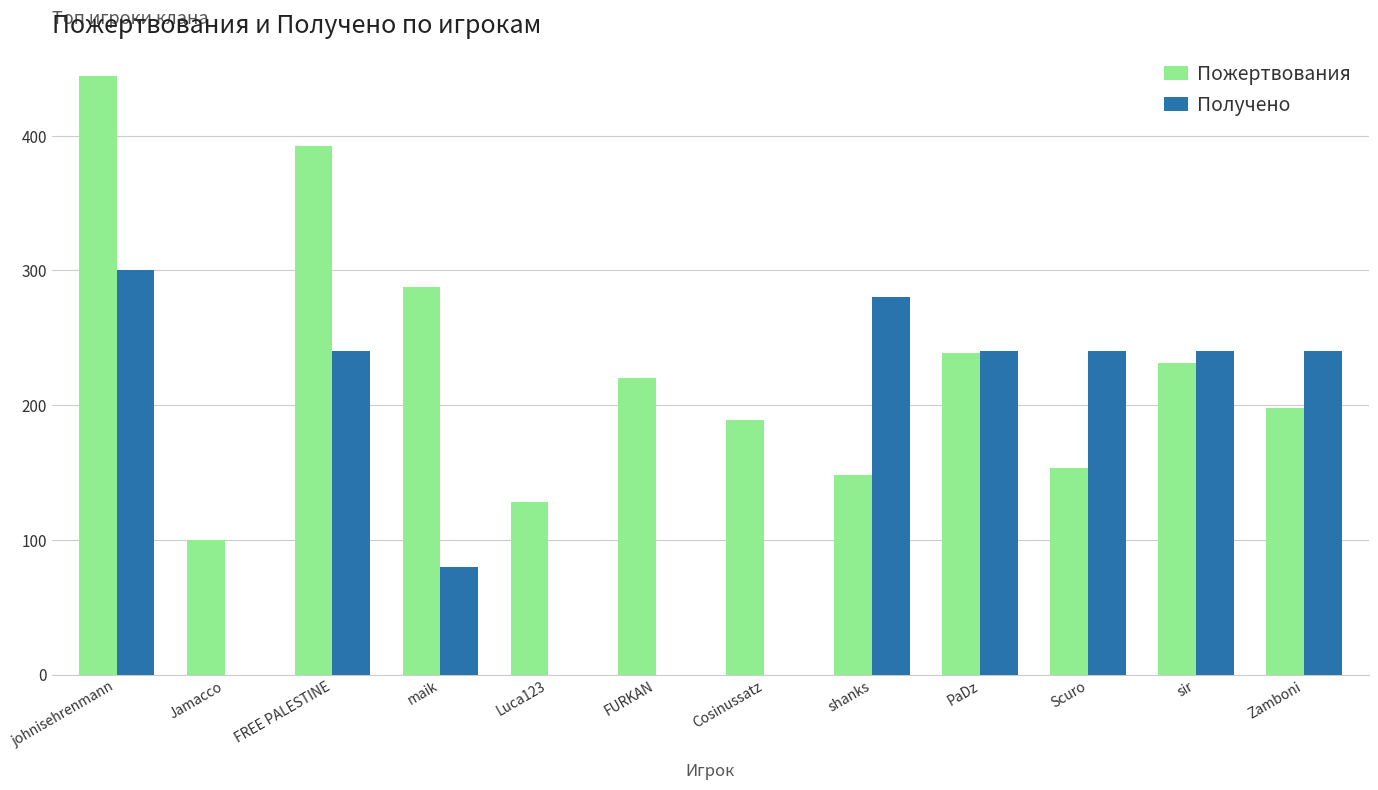

The value of Получено at PaDz is 240. True or false?

True